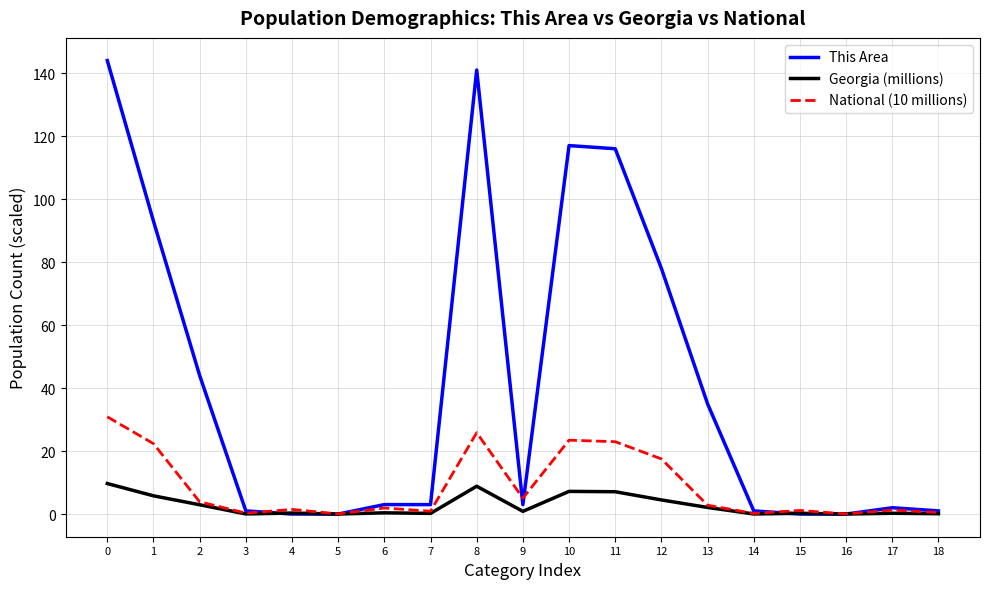

How many categories are shown in the chart?

19